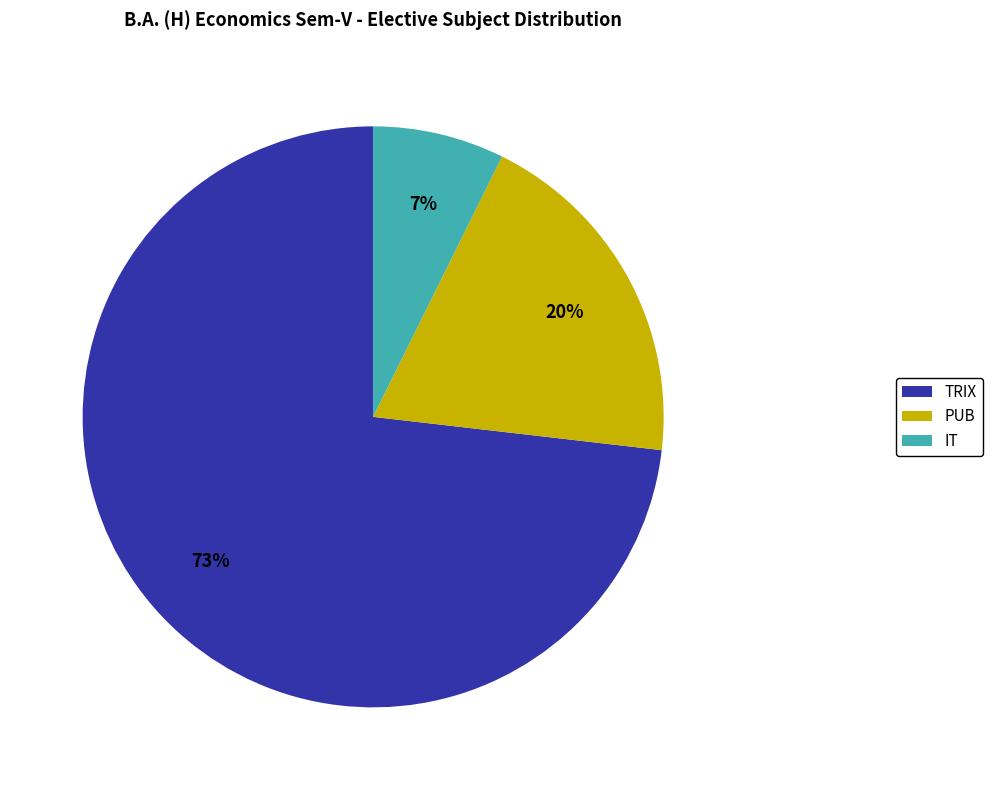

Rank the categories by value from lowest to highest.

IT, PUB, TRIX